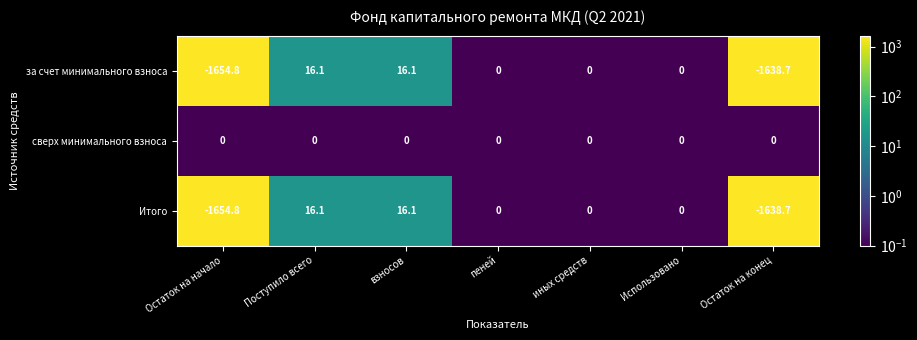

Reading right to left, what are all the values shown in this chart?

за счет минимального взноса: Остаток на конец=-1638.7	Использовано=0.0	иных средств=0.0	пеней=0.0	взносов=16.1	Поступило всего=16.1	Остаток на начало=-1654.8
сверх минимального взноса: Остаток на конец=0.0	Использовано=0.0	иных средств=0.0	пеней=0.0	взносов=0.0	Поступило всего=0.0	Остаток на начало=0.0
Итого: Остаток на конец=-1638.7	Использовано=0.0	иных средств=0.0	пеней=0.0	взносов=16.1	Поступило всего=16.1	Остаток на начало=-1654.8